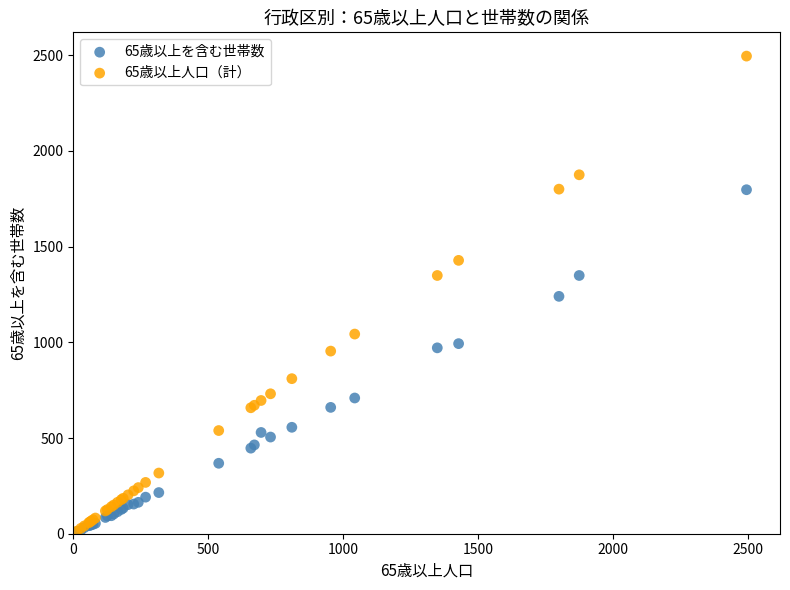

What are all the series names shown in the legend?

65歳以上を含む世帯数, 65歳以上人口（計）